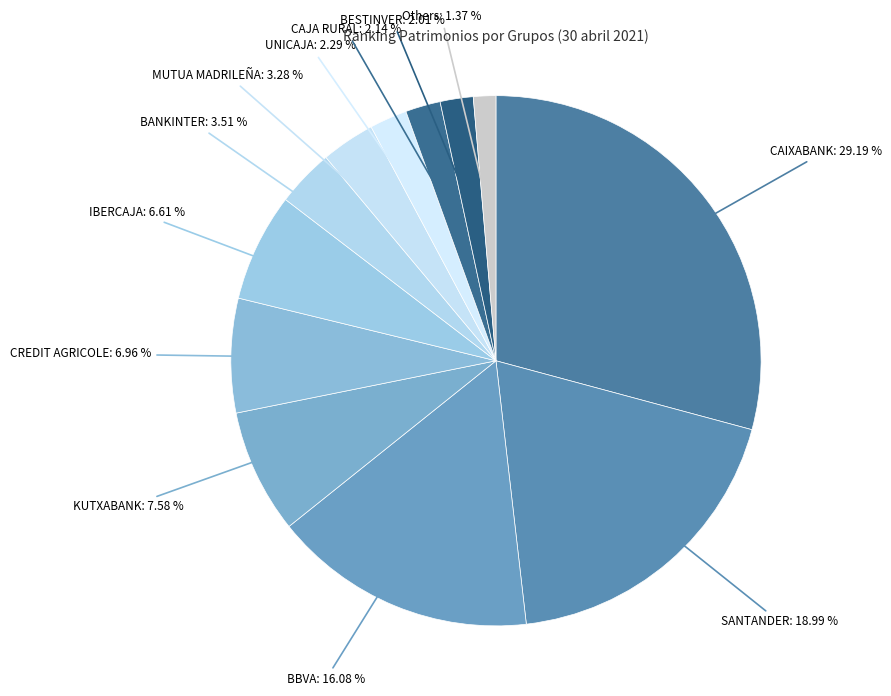

To the nearest percent, what is the average slice percentage?

8%